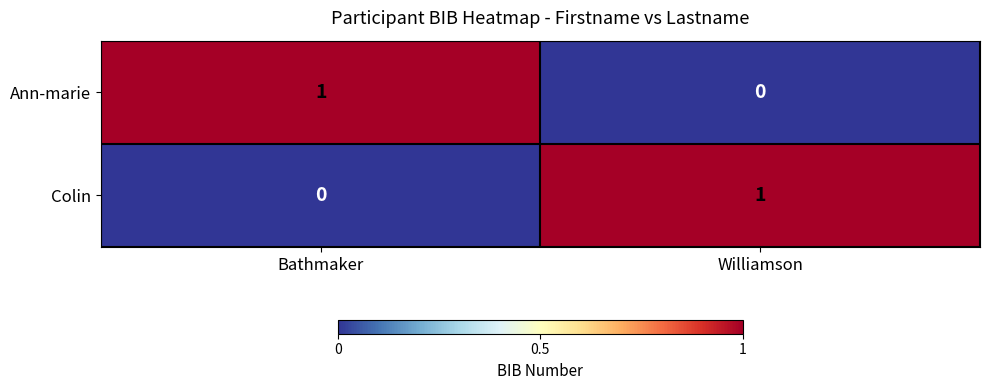

Reading right to left, extract all data points from this chart.

Ann-marie: Williamson=0	Bathmaker=1
Colin: Williamson=1	Bathmaker=0